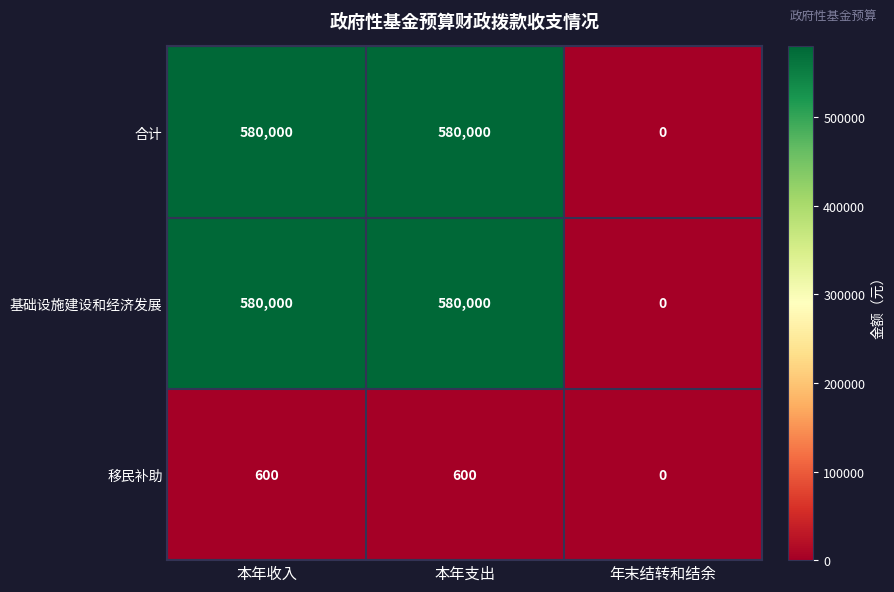

What is the spread (max minus min) of values at 本年支出?

579400